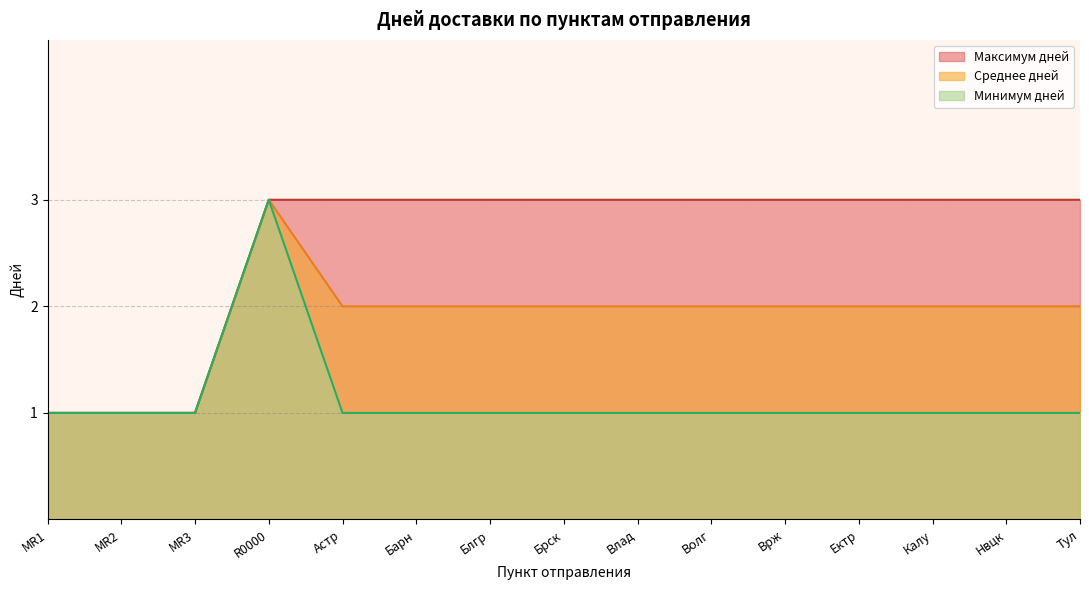

What position from the right is Ектр?

4